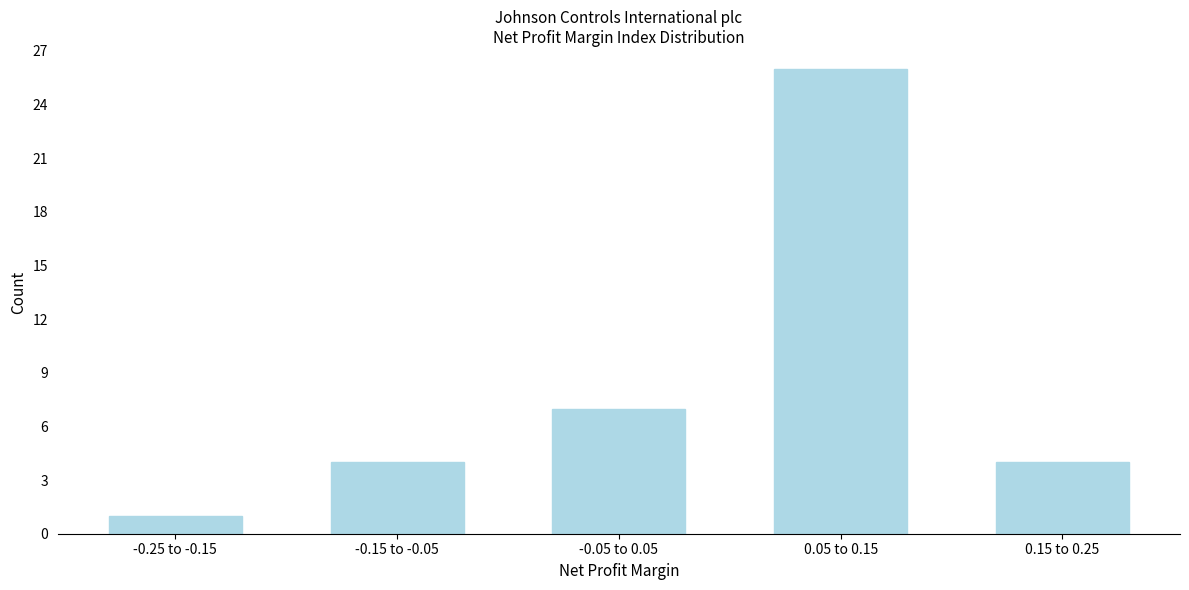

Reading left to right, extract all data points from this chart.

-0.25 to -0.15=1	-0.15 to -0.05=4	-0.05 to 0.05=7	0.05 to 0.15=26	0.15 to 0.25=4